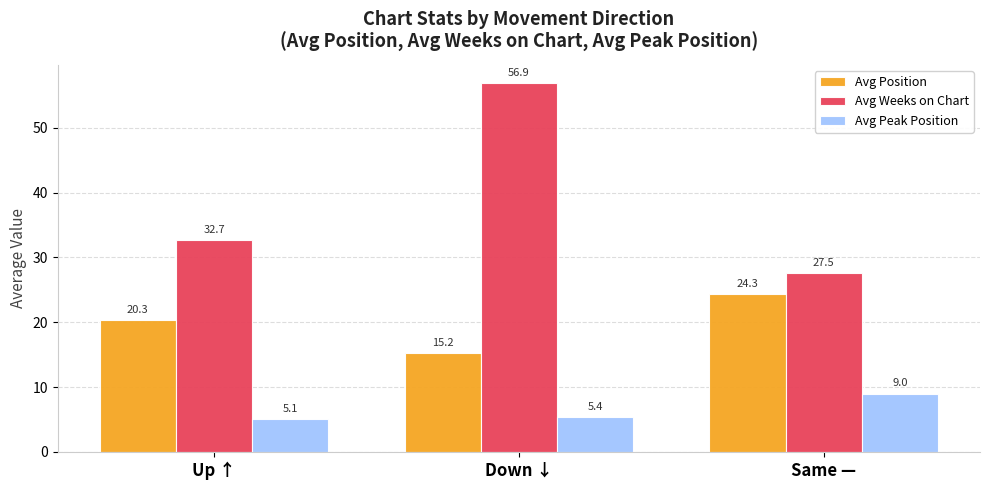

What are all the series names shown in the legend?

Avg Position, Avg Weeks on Chart, Avg Peak Position